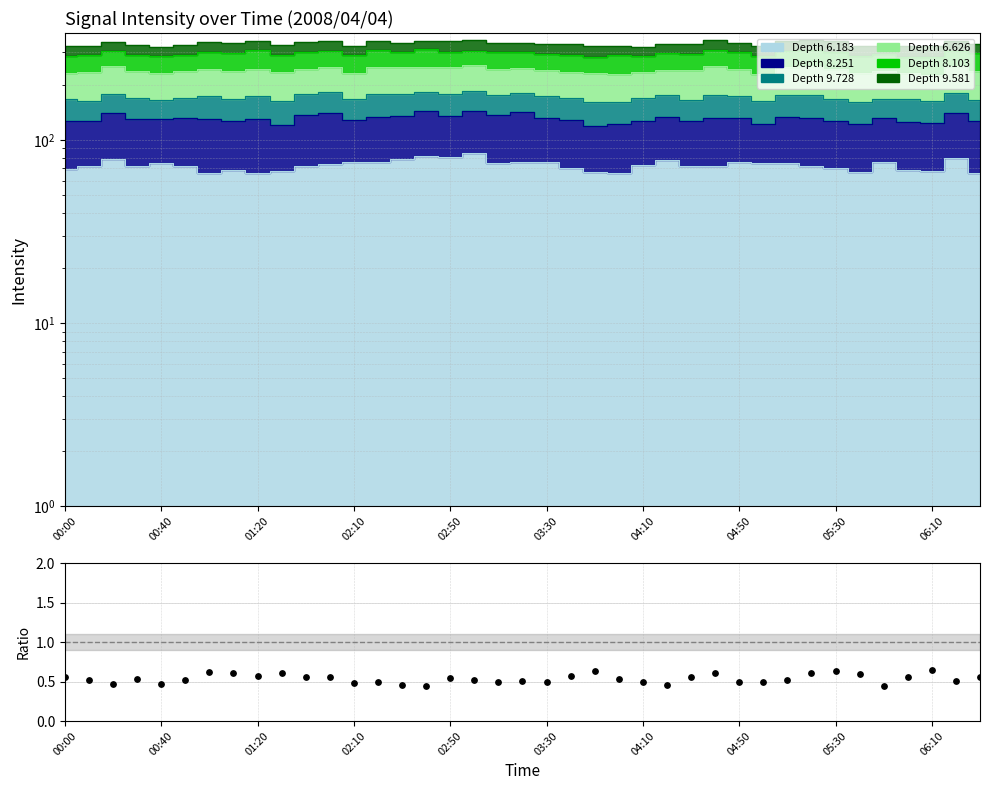

Between 38 and 23, which is larger?

38